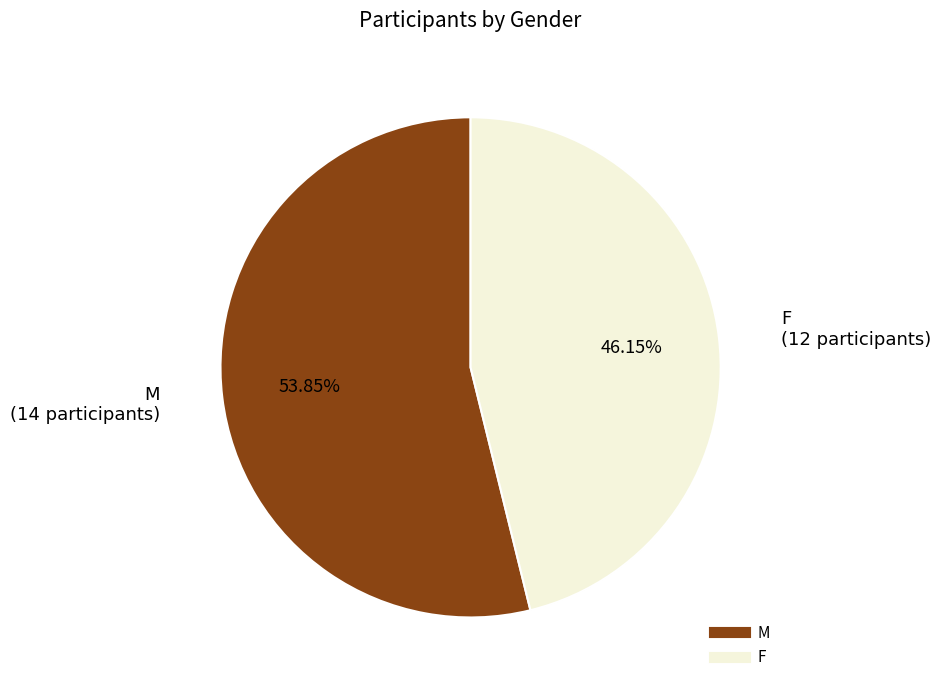

To the nearest percent, what portion does F represent?

46%